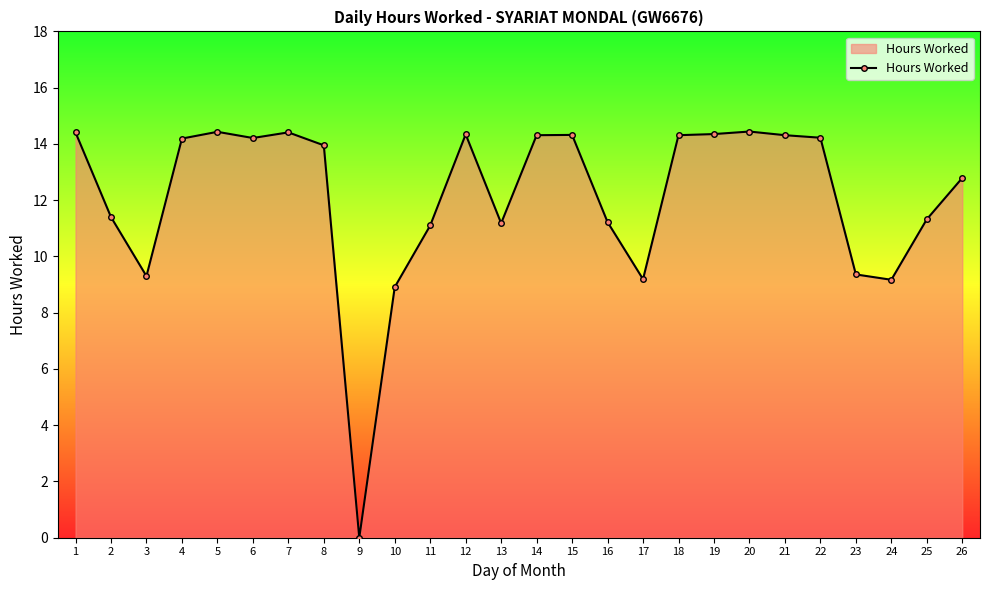

How many positive values are there?

25